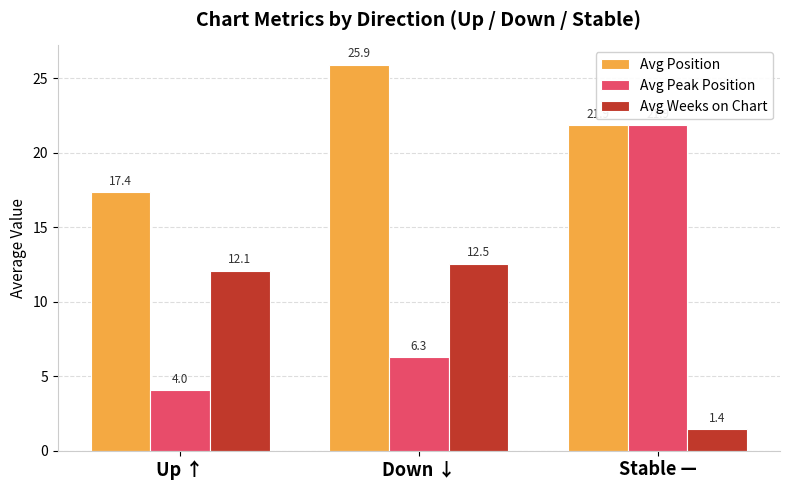

What is the minimum value for Avg Position?

17.4